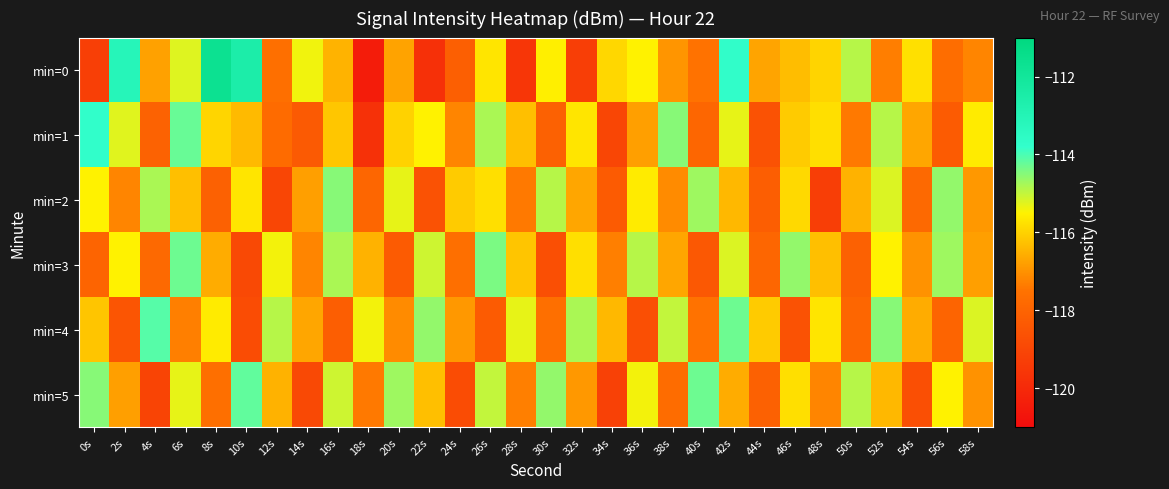

What is the smallest value displayed?

-120.4